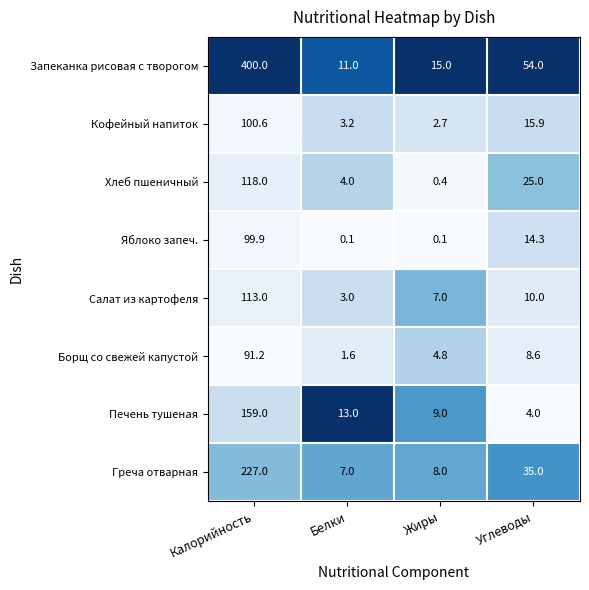

What value does the Кофейный напиток series have at Белки?

3.2